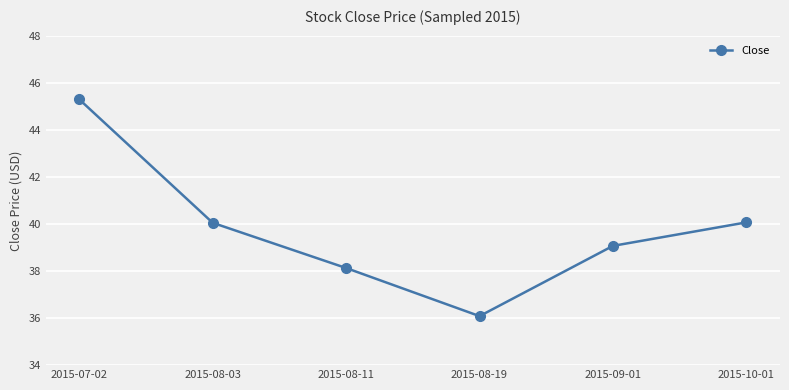

What is the difference between the values at 2015-08-11 and 2015-07-02?

7.2